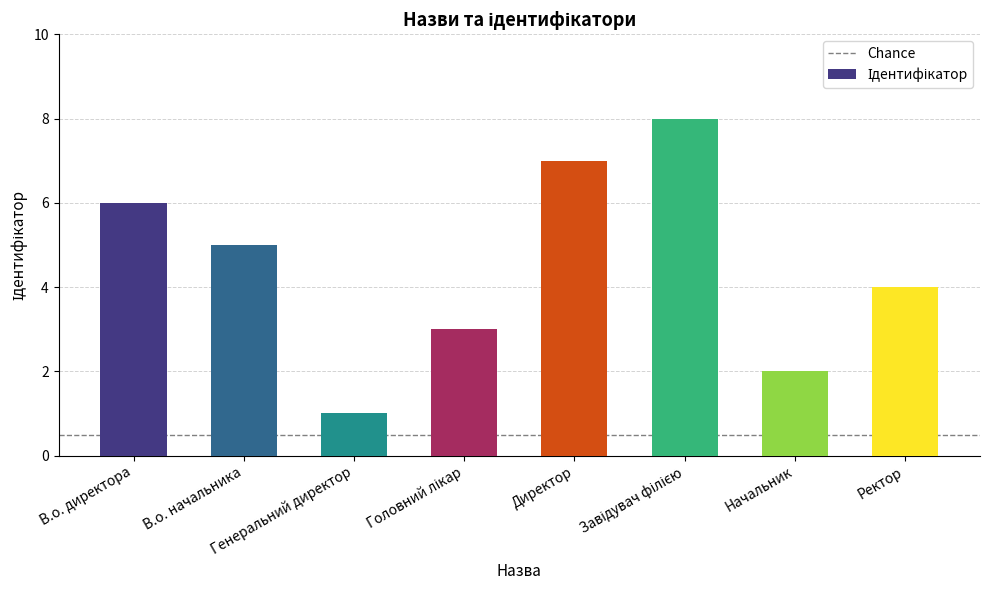

How many data points are less than 5?

4